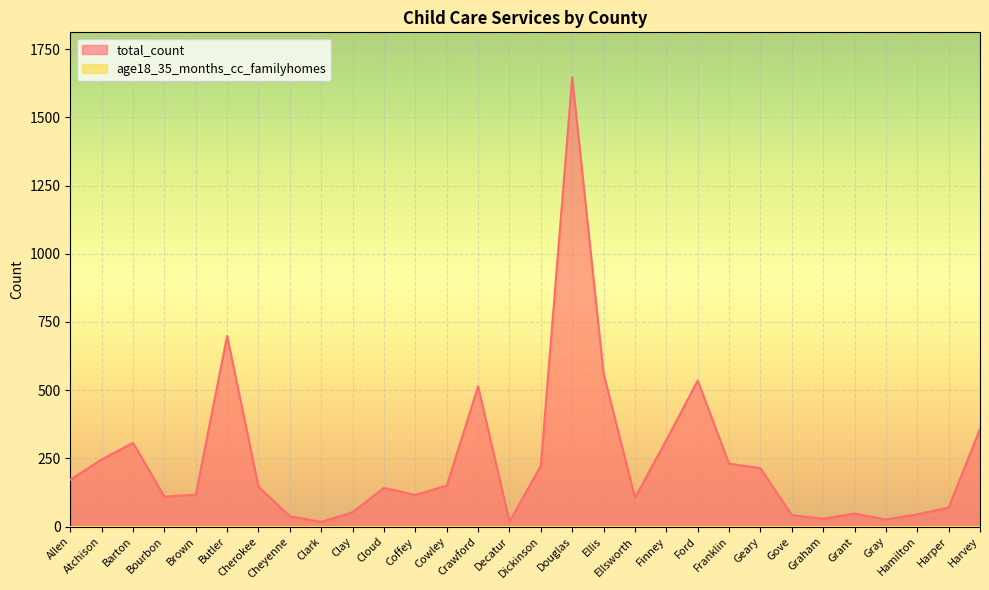

Is it true that the value at Allen is 276?

False